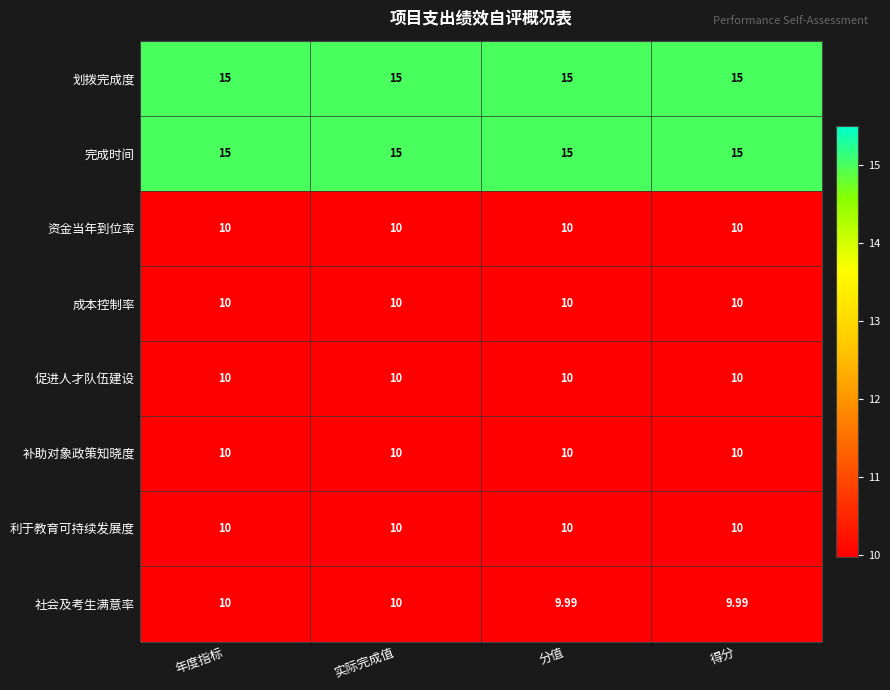

Is the value of 完成时间 at 年度指标 greater than the value of 利于教育可持续发展度 at 年度指标?

Yes